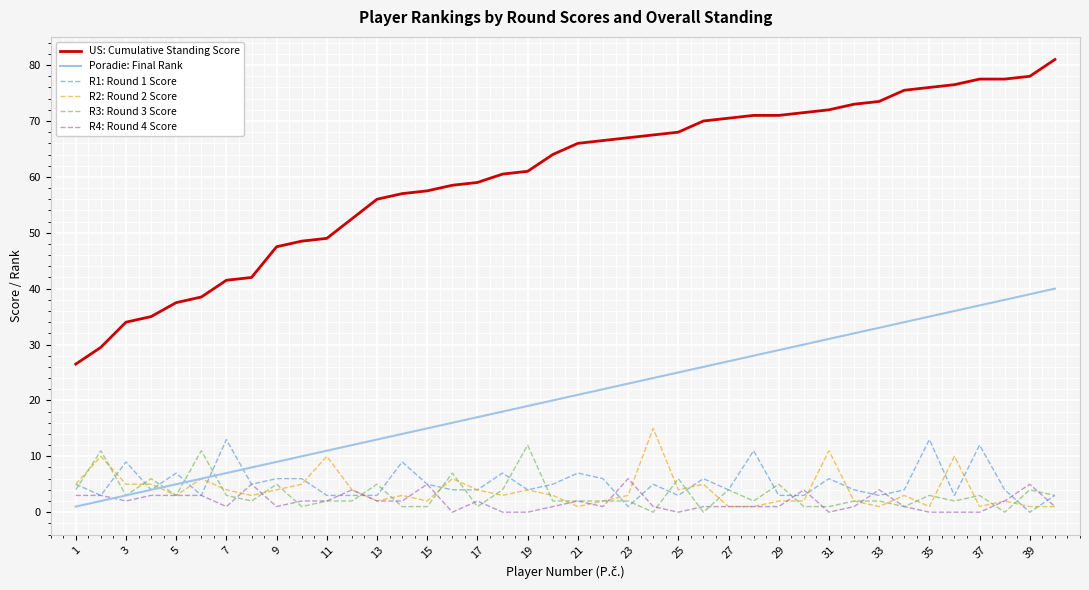

What is the highest value of the R3: Round 3 Score series?

12.0